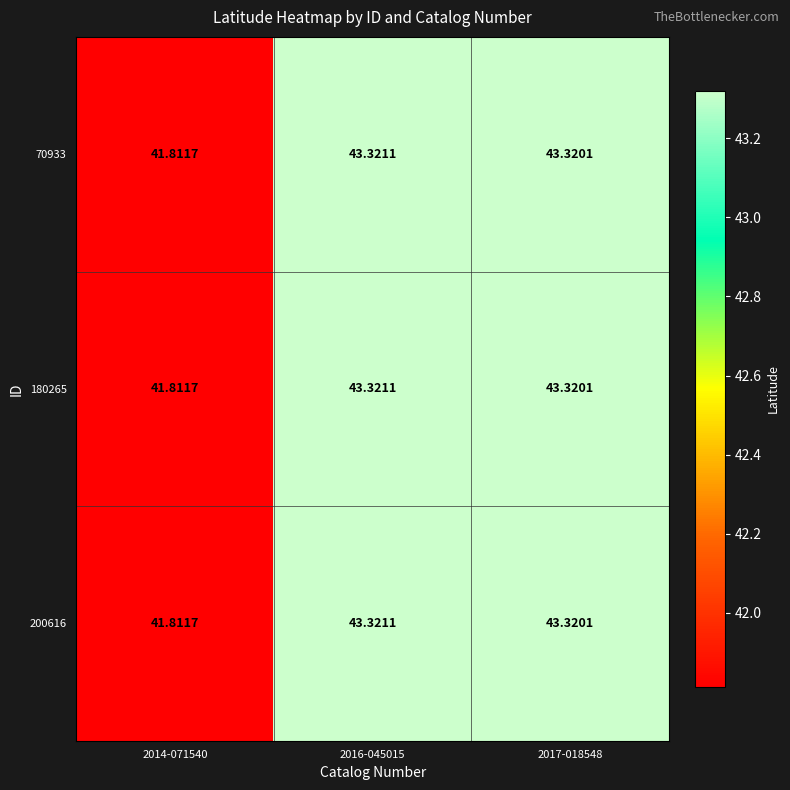

Rank the series at 2017-018548 from highest to lowest value.

70933, 180265, 200616